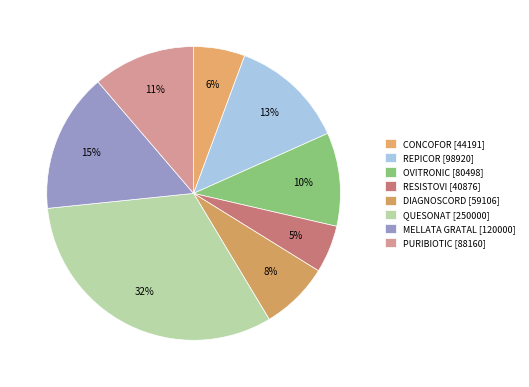

Count the number of slices in the pie.

8